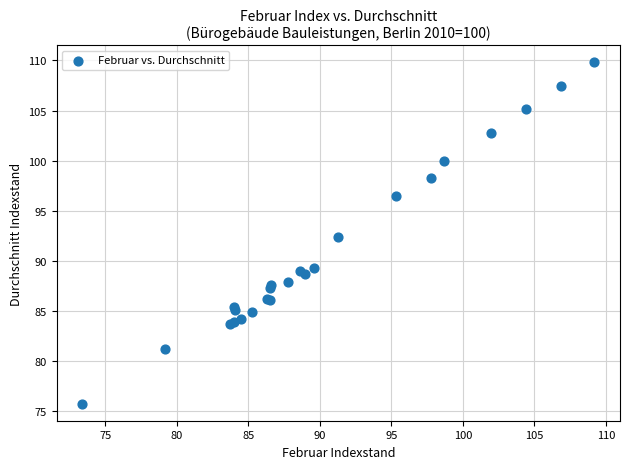

What Y value in the scatter plot is closest to 92?

92.4